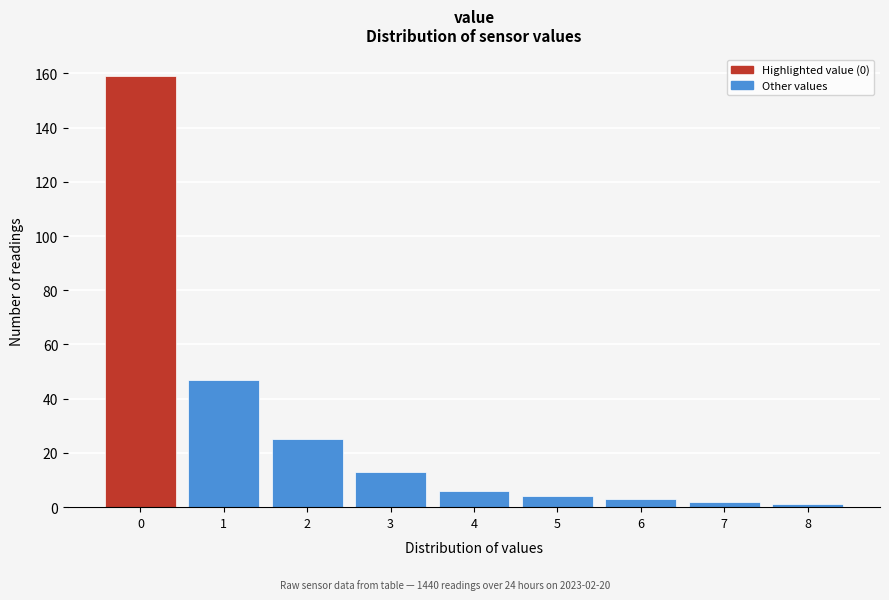

Over which range of the x-axis is the bar tallest?

-0.5 to 0.5